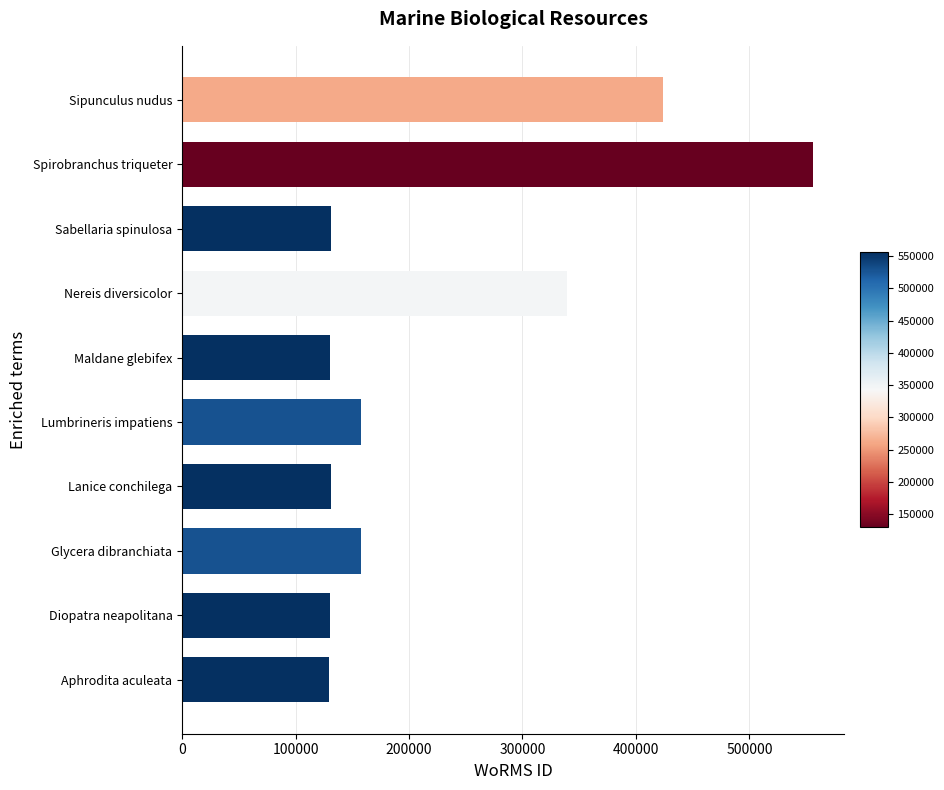

What is the greatest value displayed?

555935